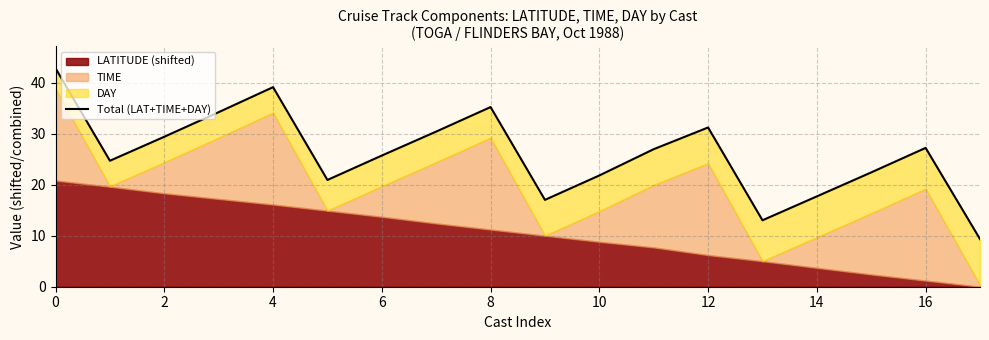

At which category does the chart reach its minimum across all series?

17